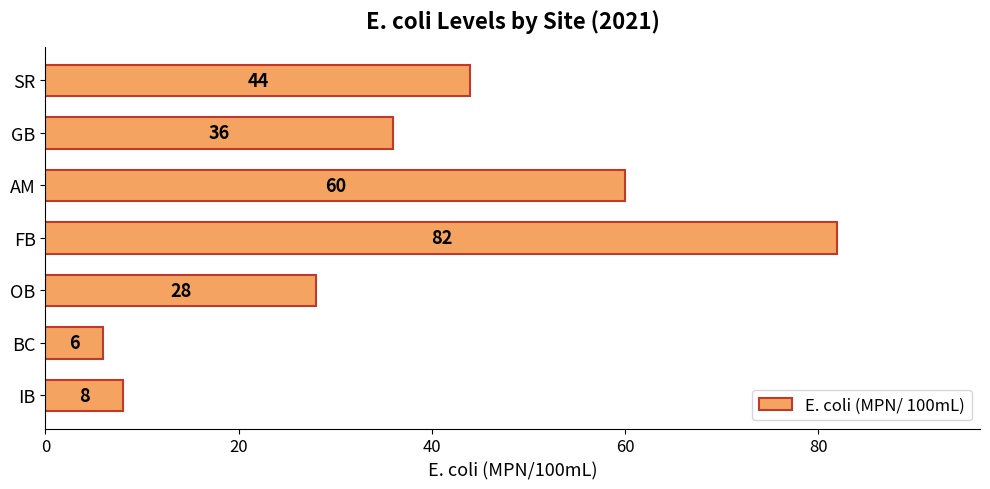

List the labels in order of value, smallest first.

BC, IB, OB, GB, SR, AM, FB